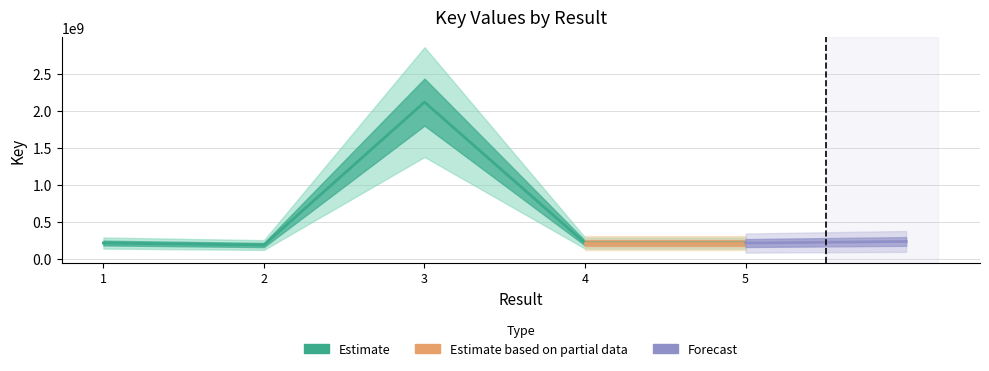

What is the smallest value displayed?

187180179